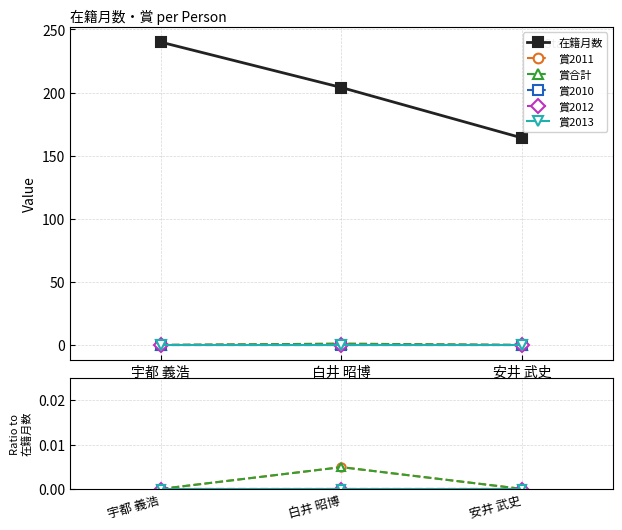

Which series has the largest range (max minus min)?

在籍月数